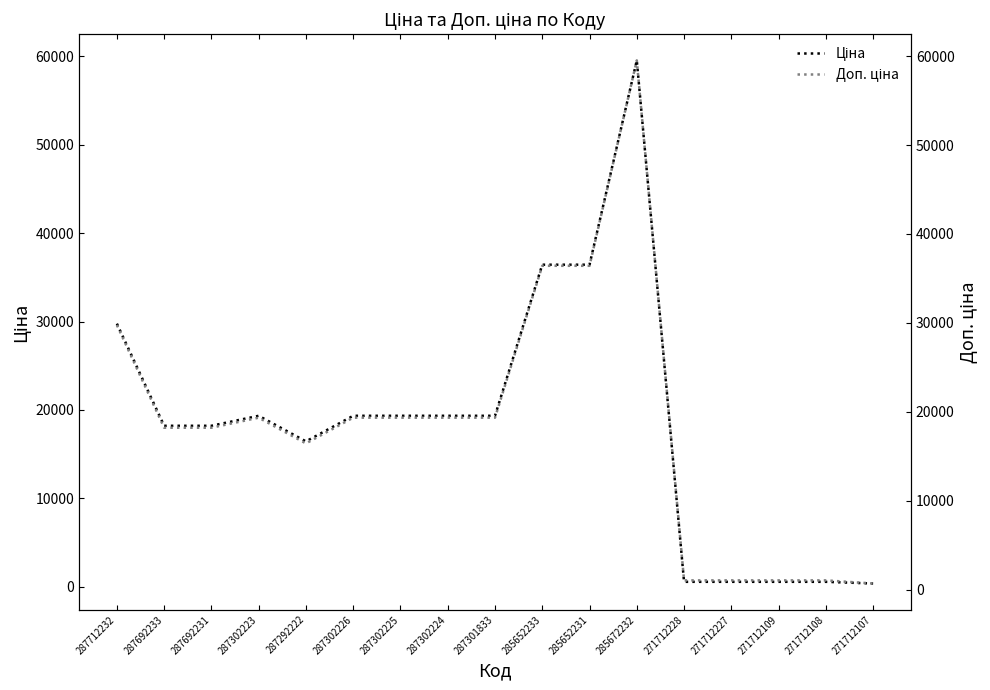

True or false: Доп. ціна and Ціна cross at least once.

False